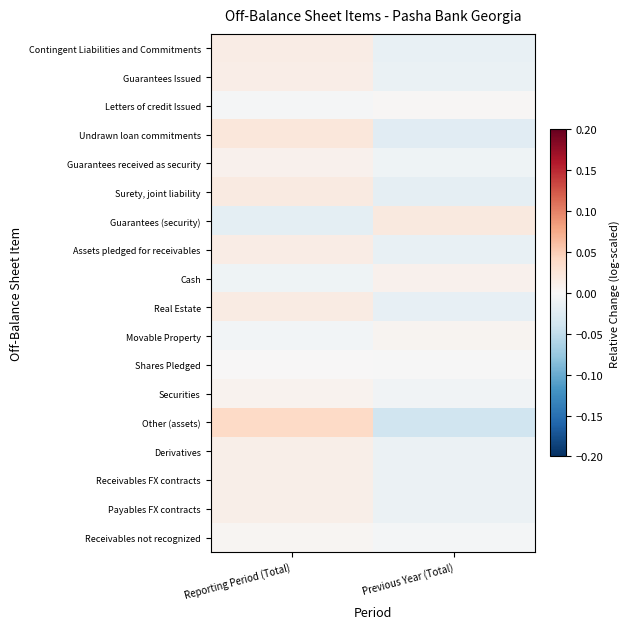

Which series changed the most between Reporting Period (Total) and Previous Year (Total)?

Other (assets)